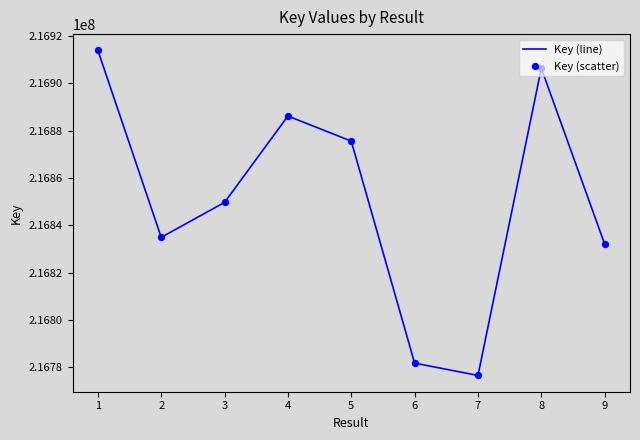

The value at 4 is 150863934. True or false?

False